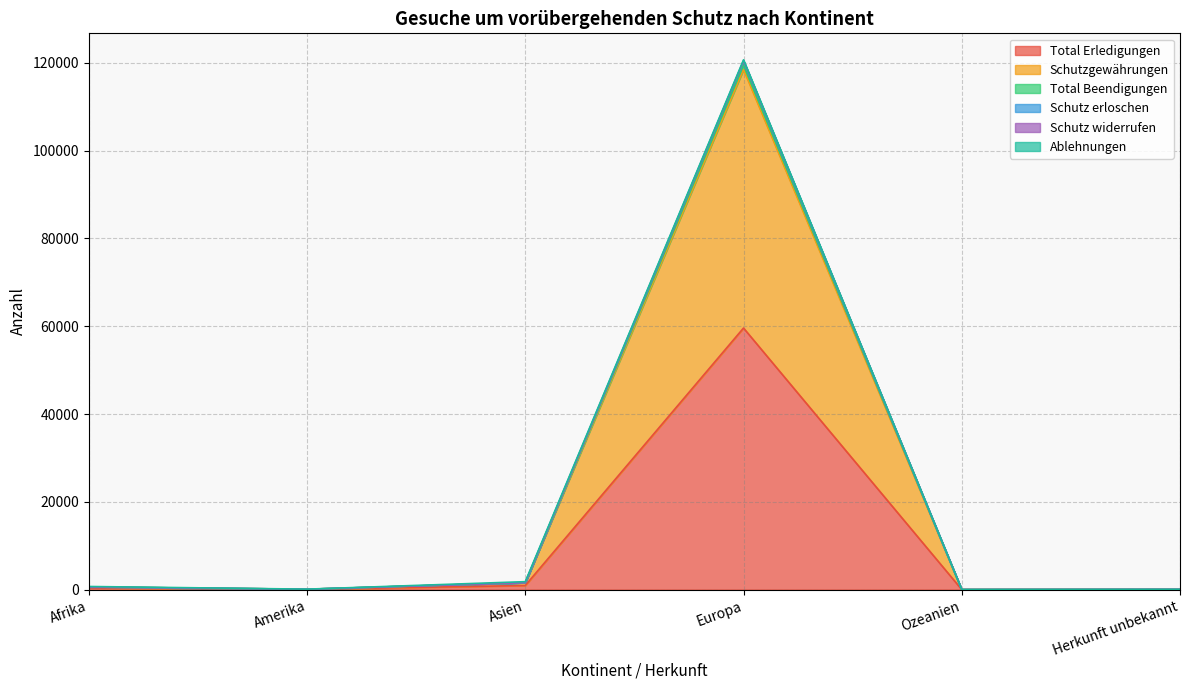

What is the maximum value for Total Erledigungen?

59589